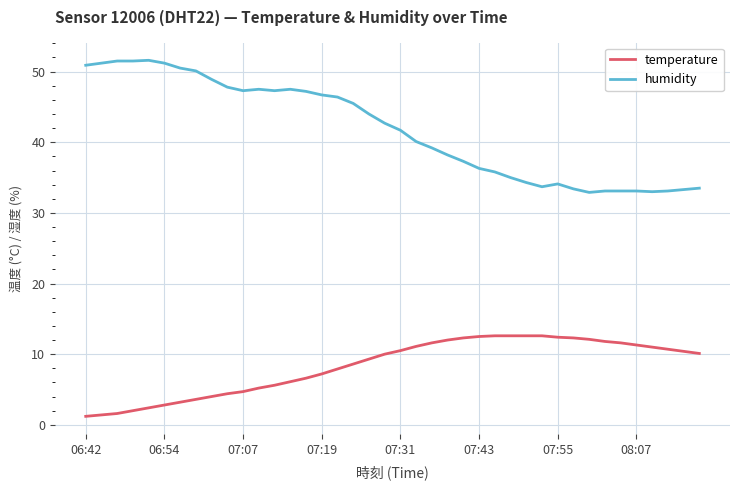

Which series has the largest total across all categories?

humidity